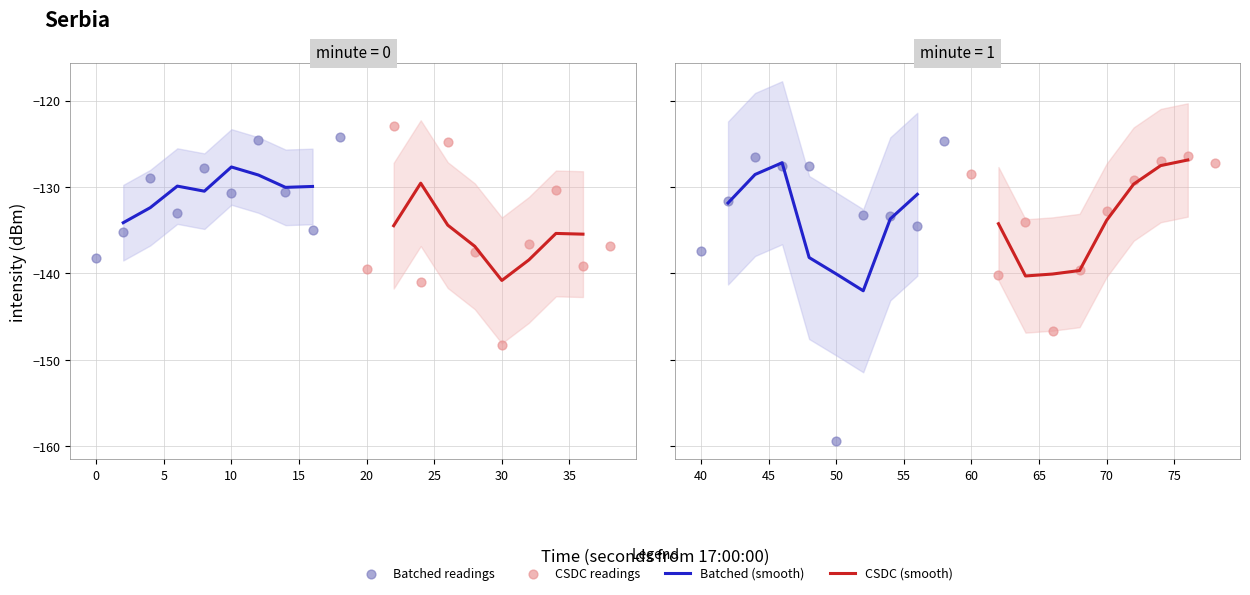

Which has a higher value, 27 or 34?

27